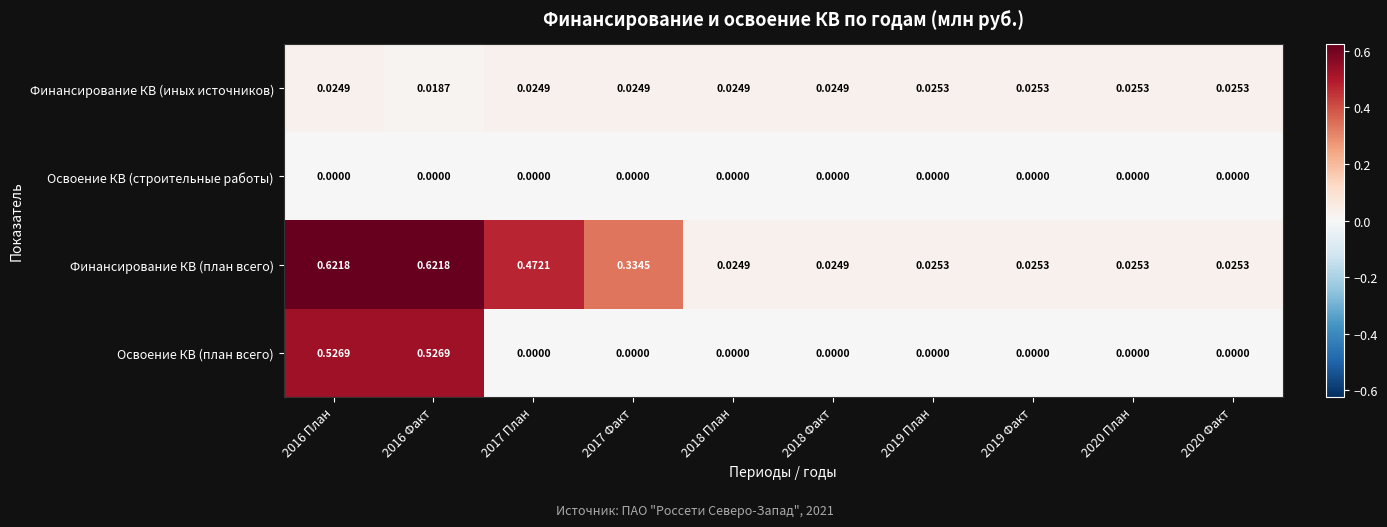

Which series has the largest total across all categories?

Финансирование КВ (план всего)